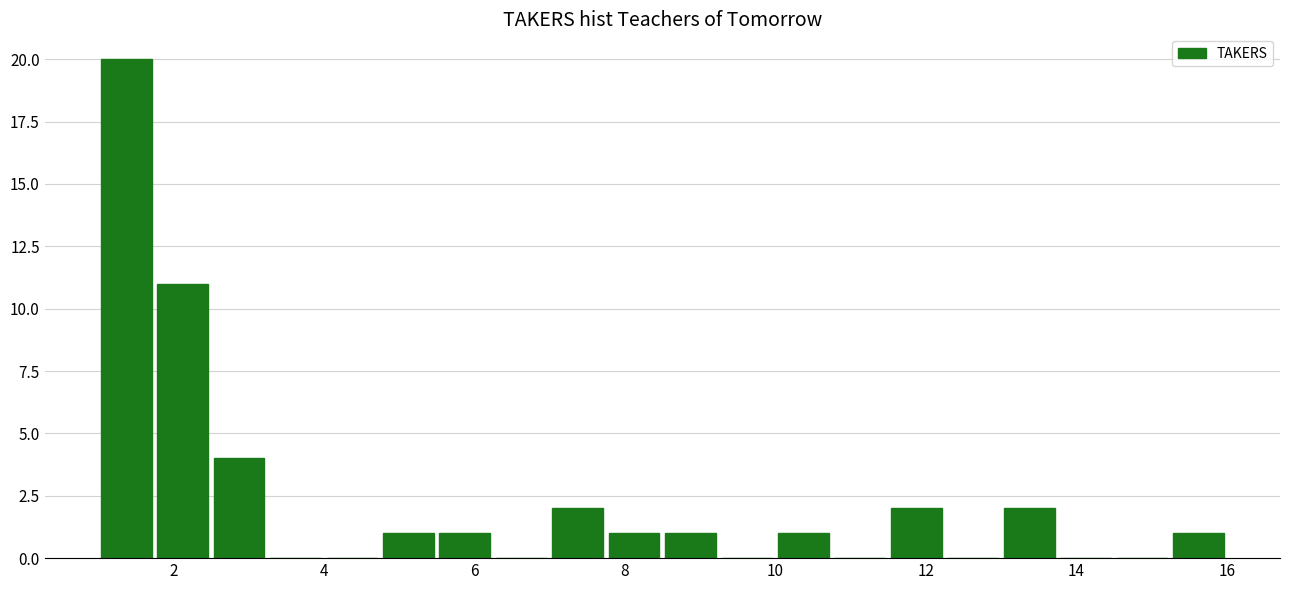

Around what value on the x-axis is the tallest bar? Give the approximate position of its centre, as read against the axis.

1.4